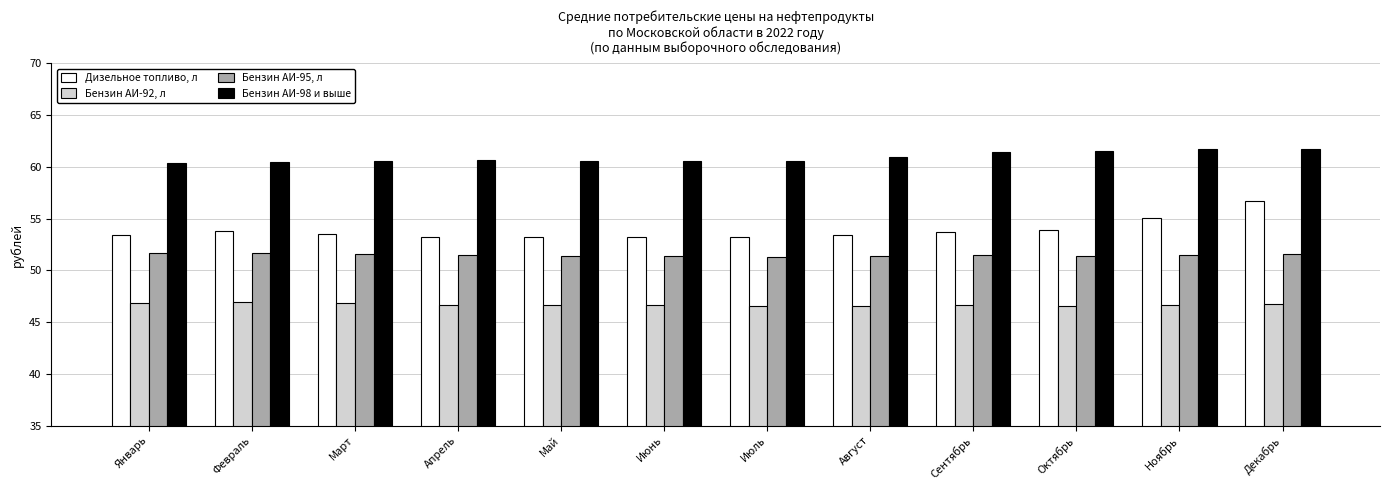

Which series changed the most between Март and Декабрь?

Дизельное топливо, л